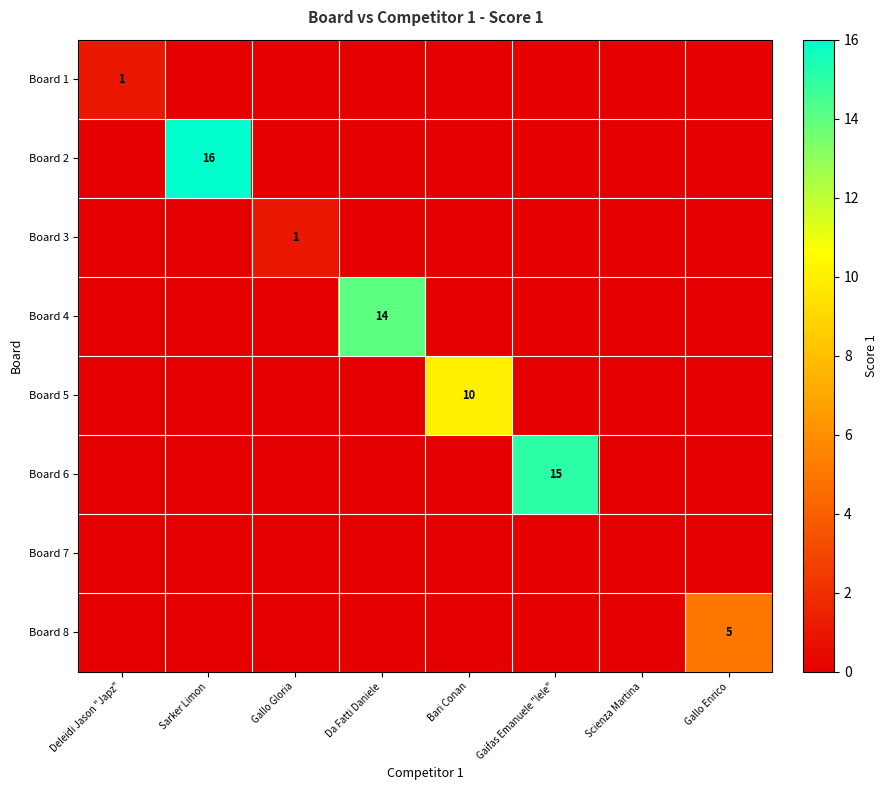

How many categories are shown in the chart?

8